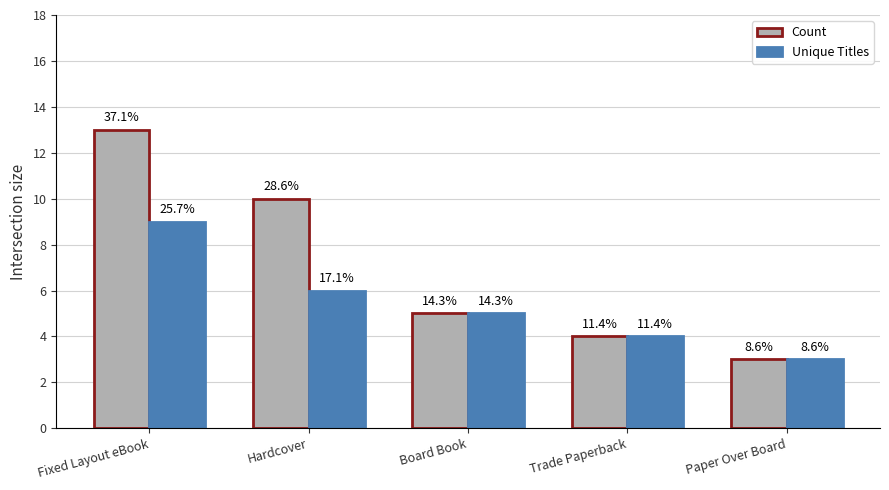

Does the chart contain any negative values?

No